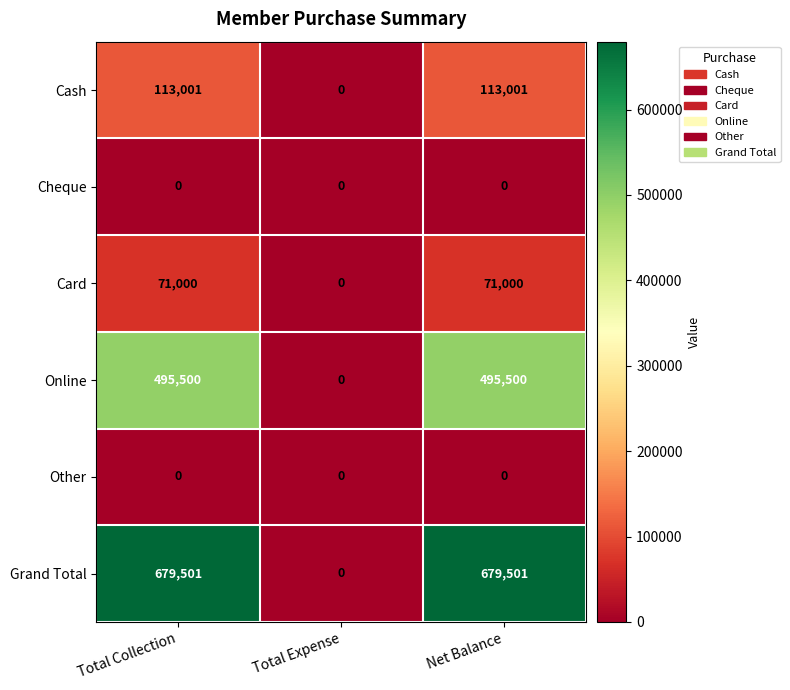

Reading left to right, list all the values displayed in this chart.

Cash: 113001	0	113001
Cheque: 0	0	0
Card: 71000	0	71000
Online: 495500	0	495500
Other: 0	0	0
Grand Total: 679501	0	679501